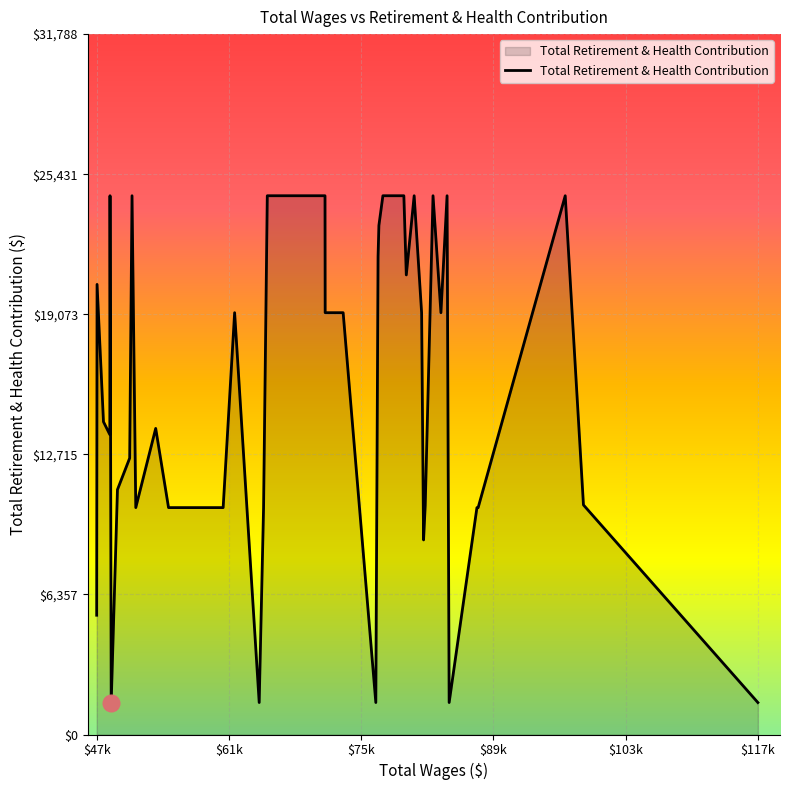

What is the difference between the maximum and minimum values?

23002